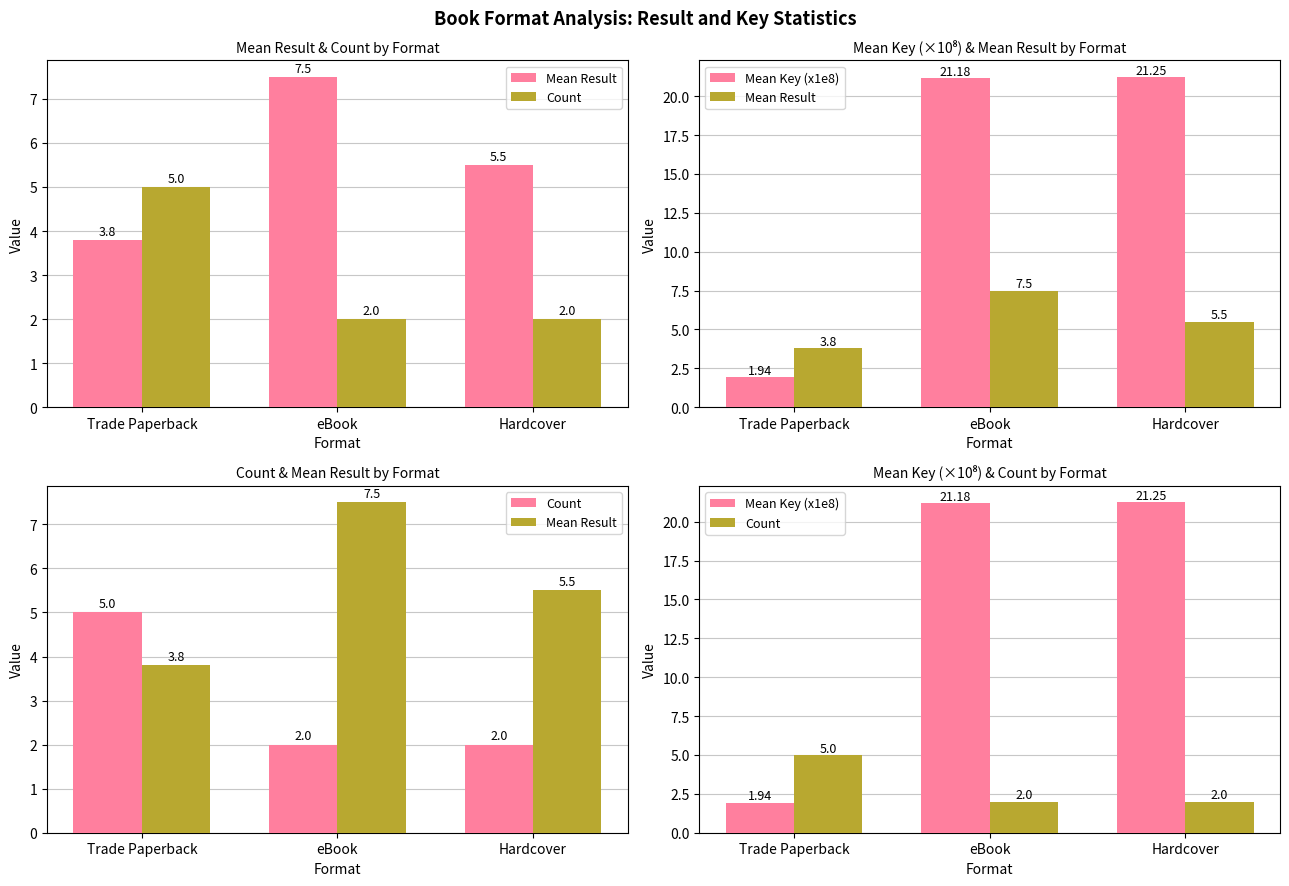

List the series in order of their overall mean, highest first.

Mean Key (x1e8), Mean Result, Count